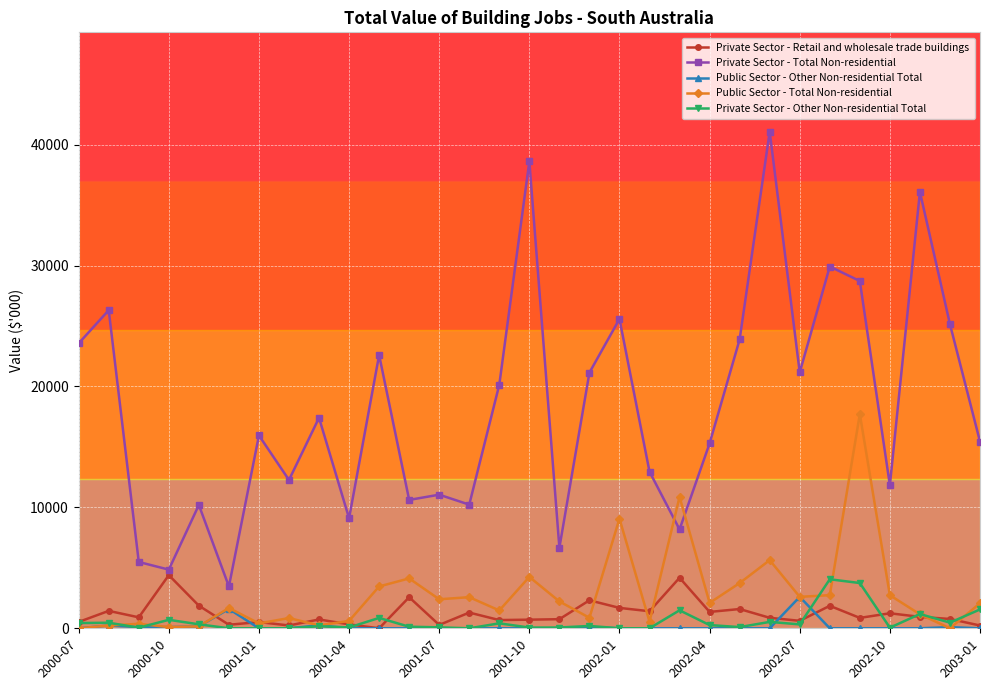

Which series has the widest spread of values?

Private Sector - Total Non-residential